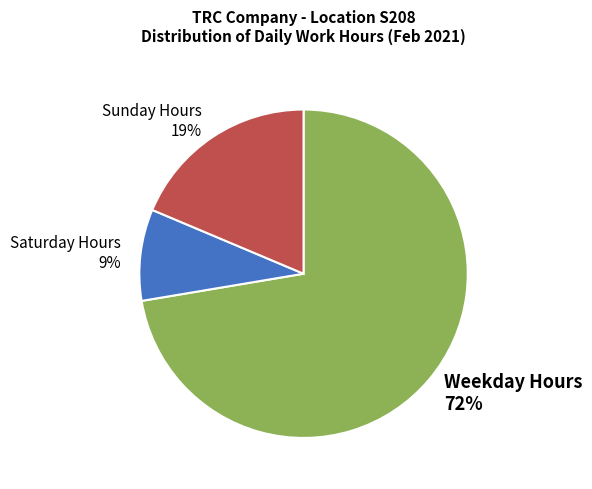

Which has a higher value, Saturday Hours 9% or Weekday Hours 72%?

Weekday Hours 72%